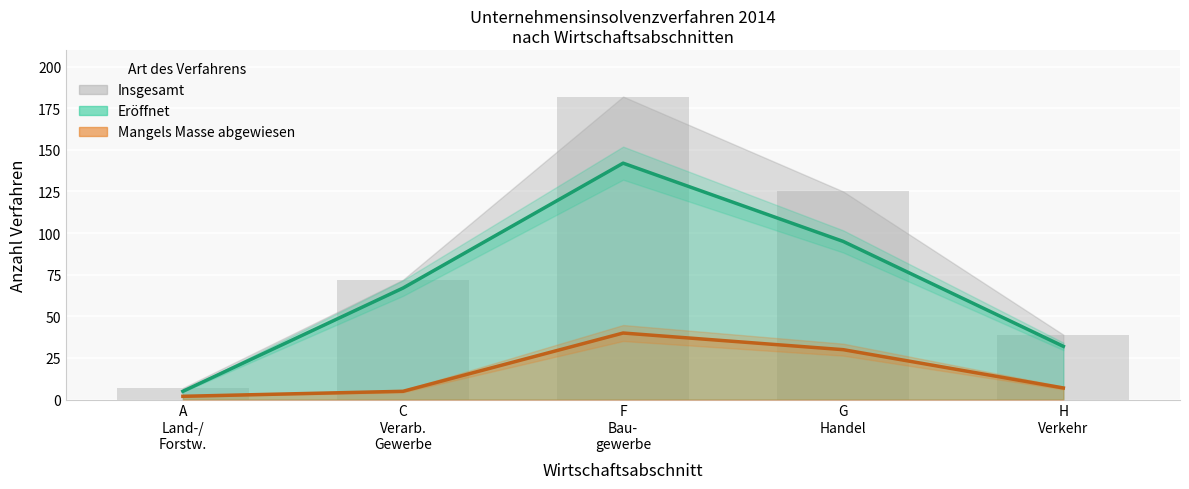

What position from the left is C
Verarb.
Gewerbe?

2